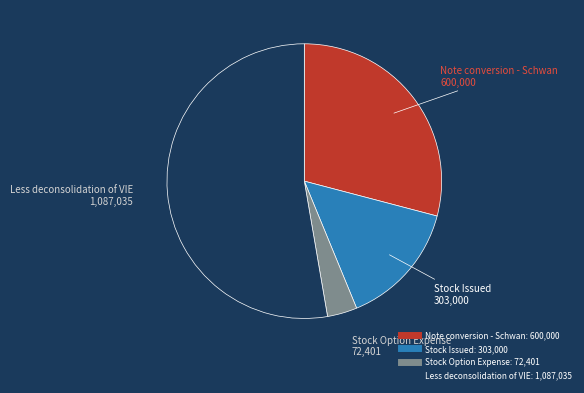

Combined, do Stock Option Expense and Less deconsolidation of VIE account for over 50%?

Yes